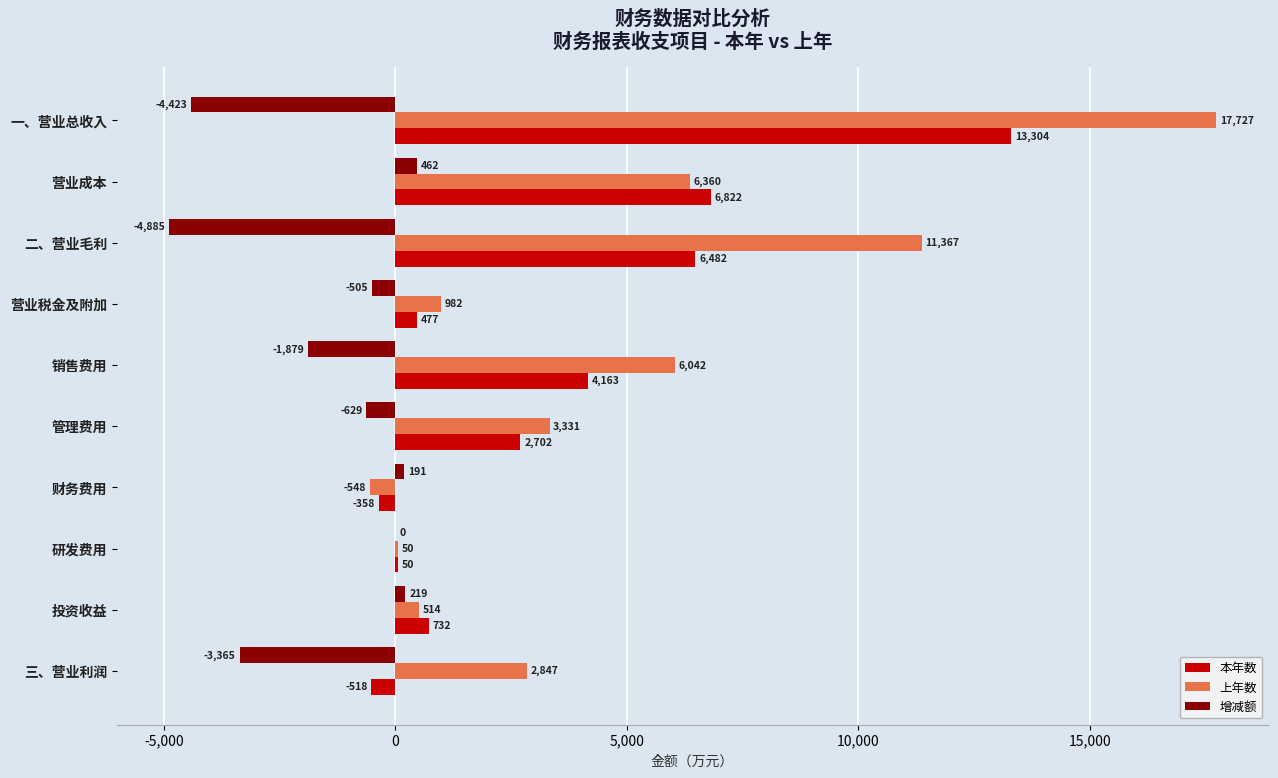

How many series are shown in this chart?

3